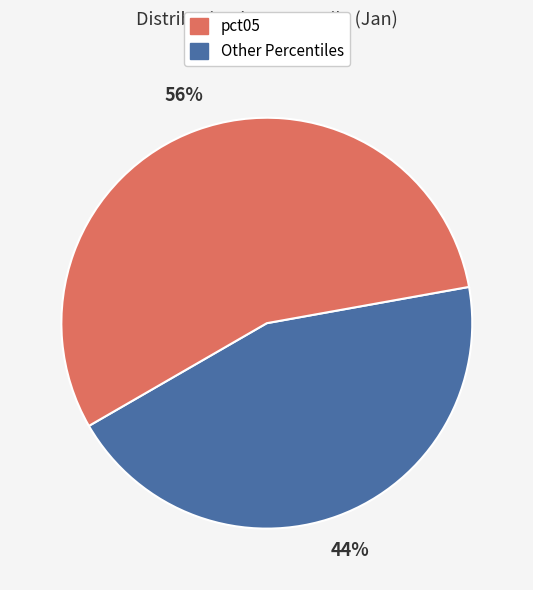

Is there a majority slice in this chart?

Yes